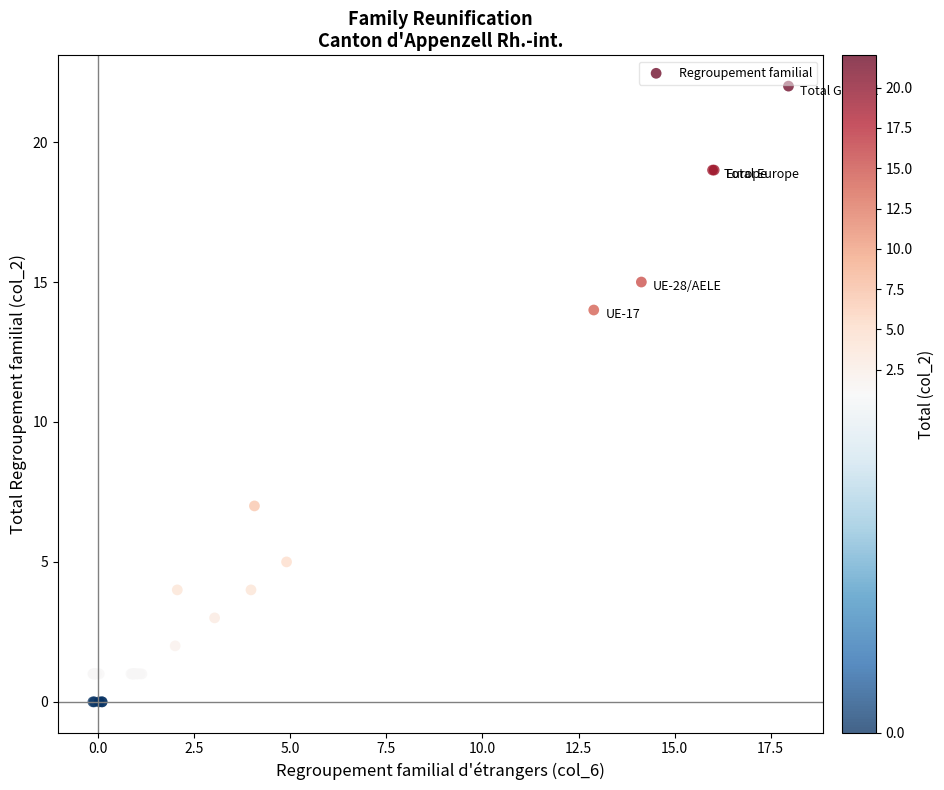

What Y value in the scatter plot is closest to 11?

14